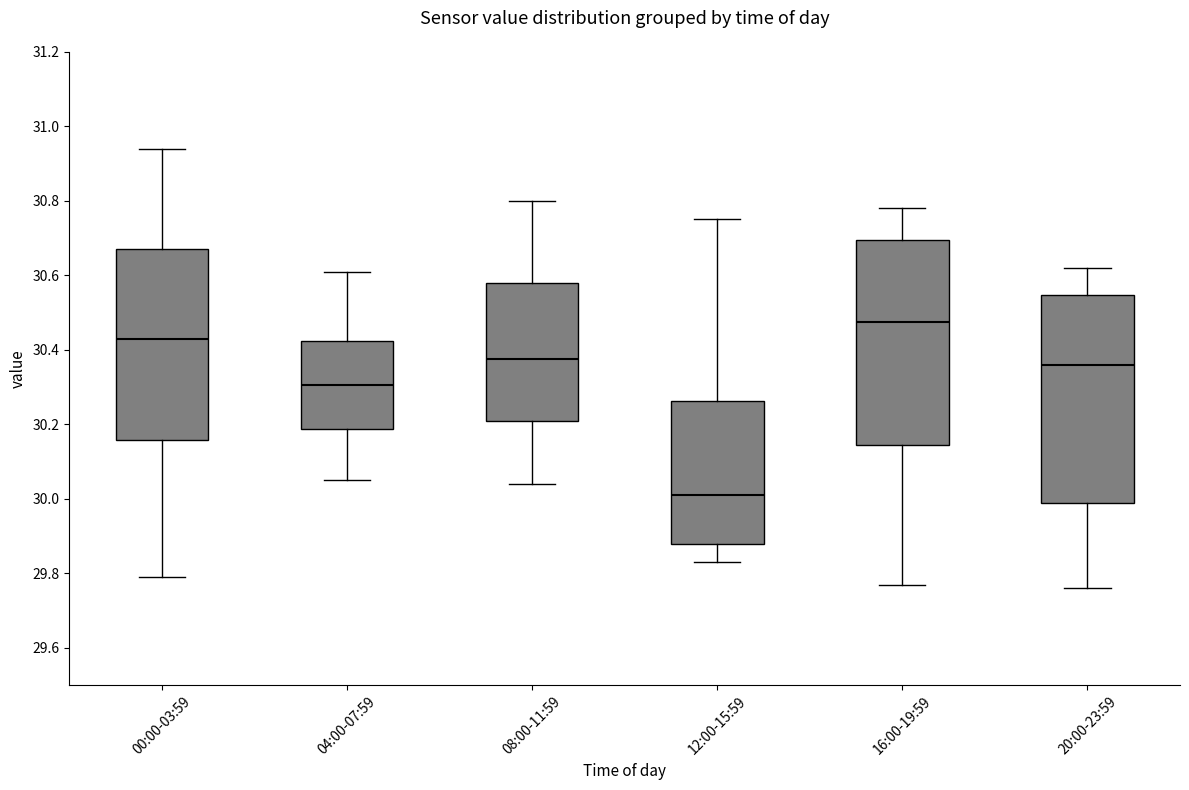

Which box has the highest median line?

16:00-19:59